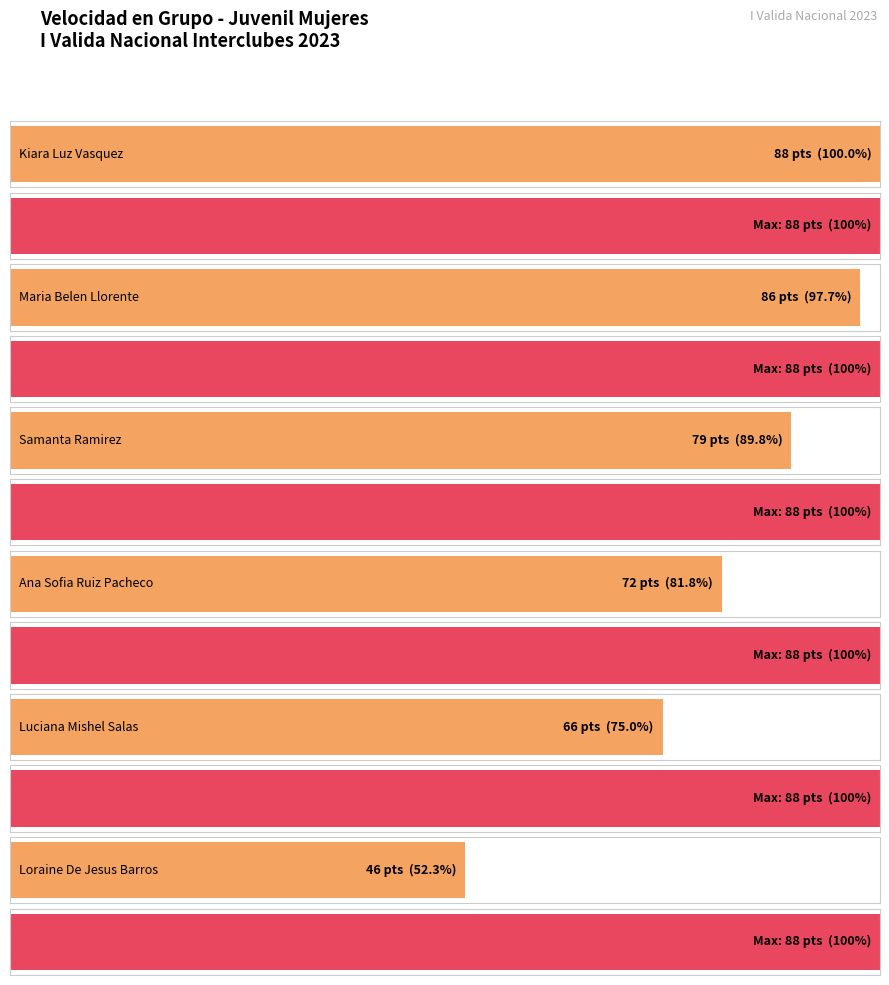

The value of PTOS ACUM I VALIDA at Ana Sofia Ruiz Pacheco is 72. True or false?

True